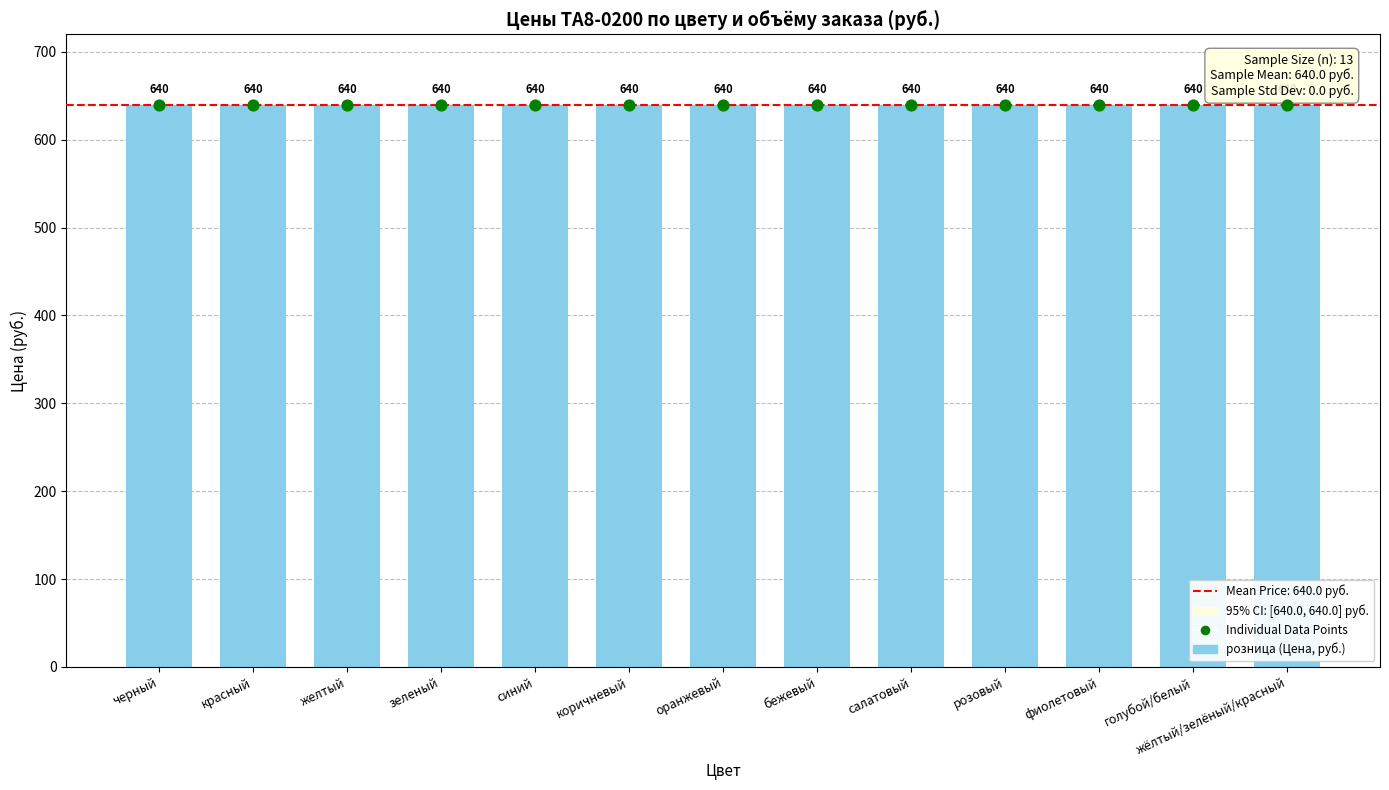

Is the value of от 500 at красный greater than the value of розница at жёлтый/зелёный/красный?

No